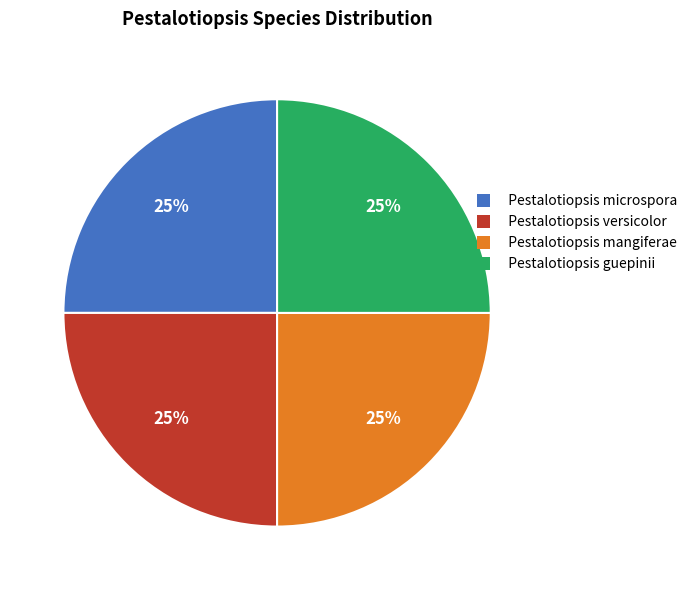

How many slices are in this pie chart?

4